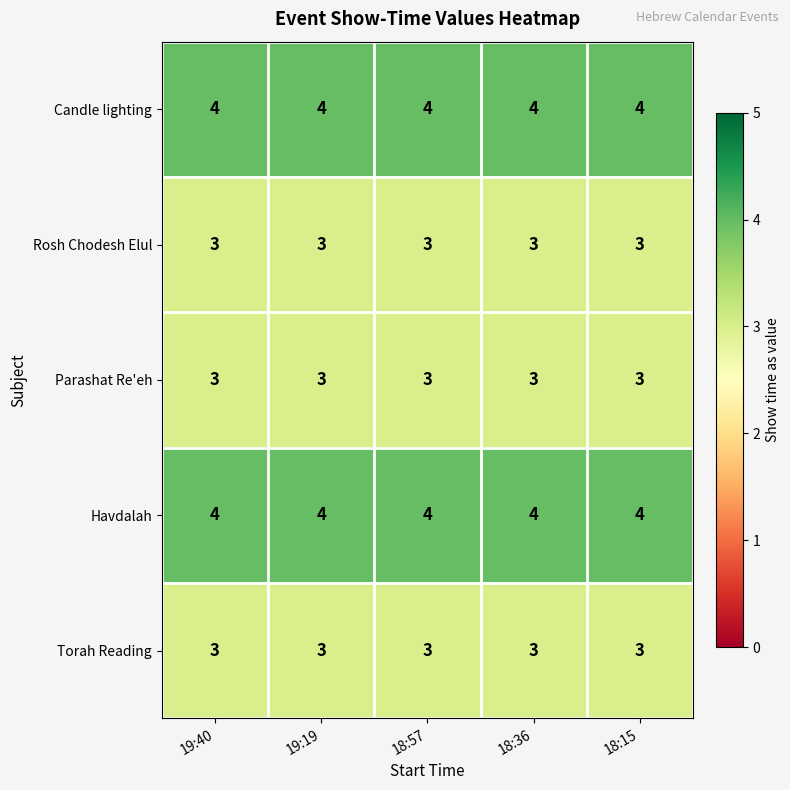

What is the minimum value shown in the chart?

3